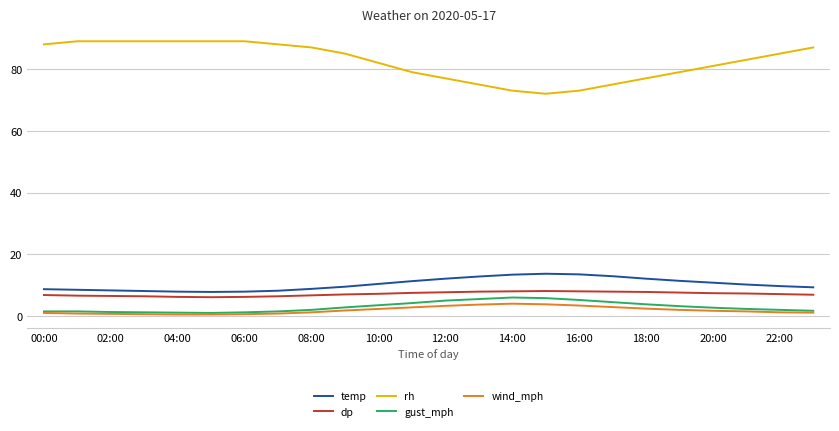

What is the maximum value shown in the chart?

89.0